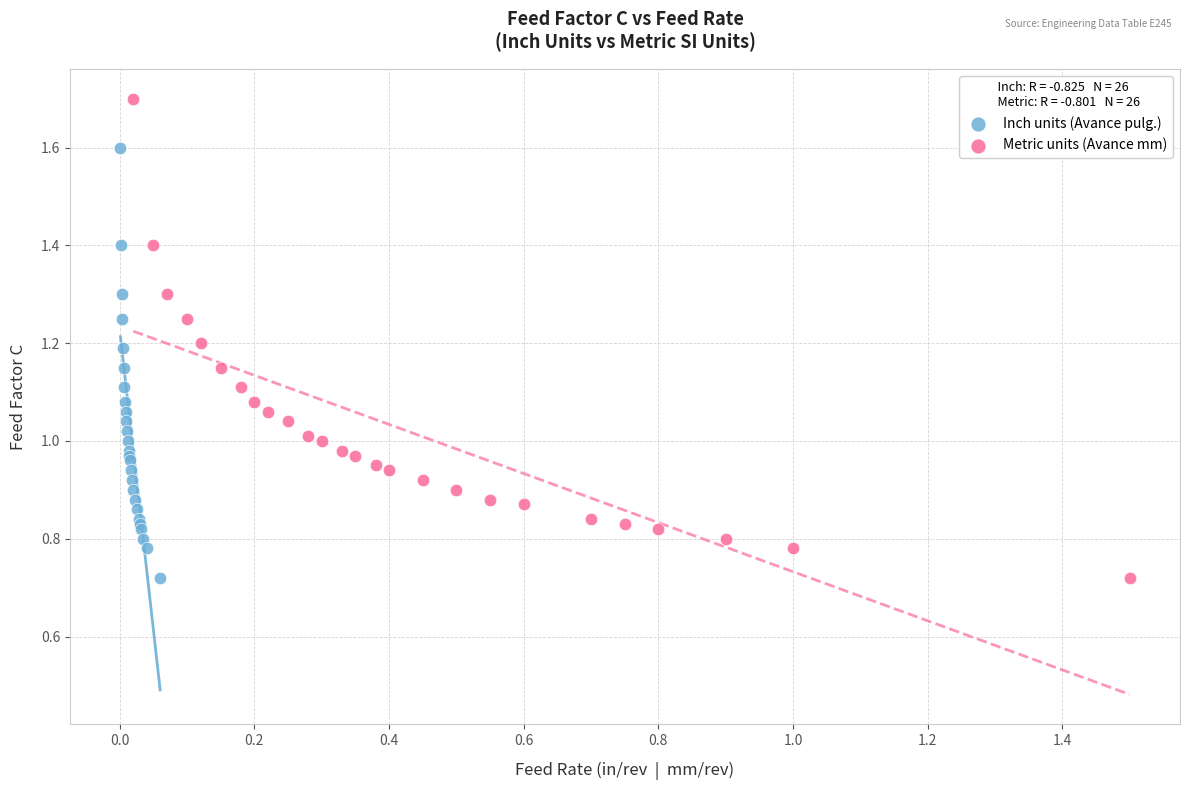

Which series has the widest spread of Y values?

Metric units (Avance mm)